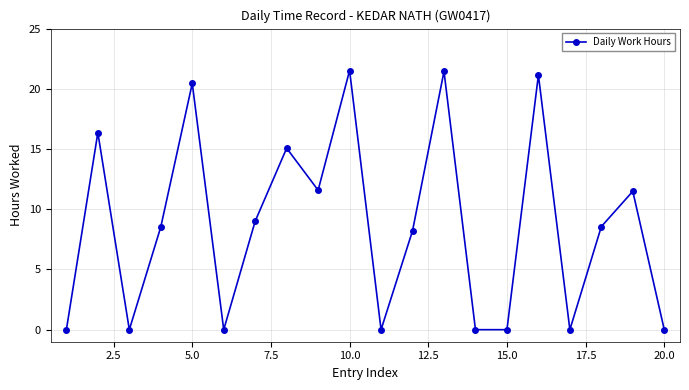

What is the difference between the maximum and minimum values?

21.5